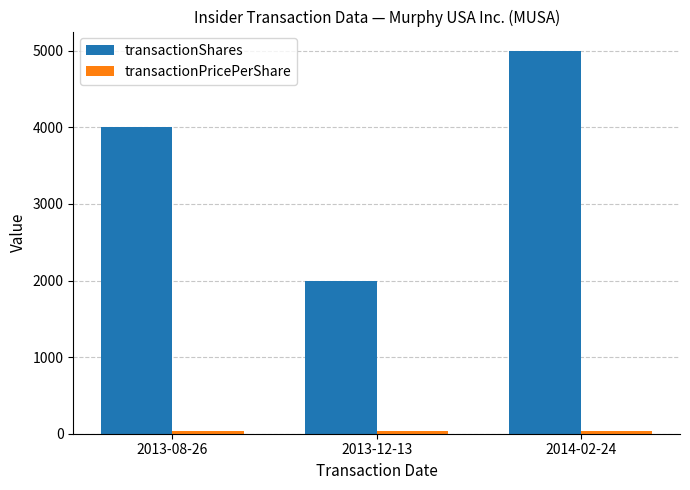

What is the difference between the transactionShares values at 2013-12-13 and 2013-08-26?

2000.0